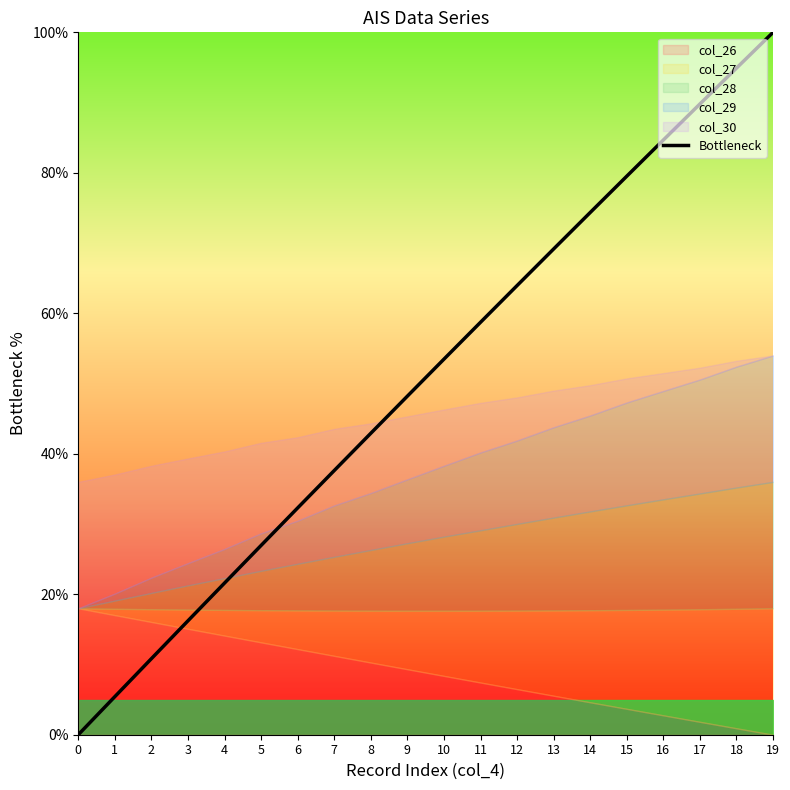

Is it true that the value at 16 is 84.7?

True